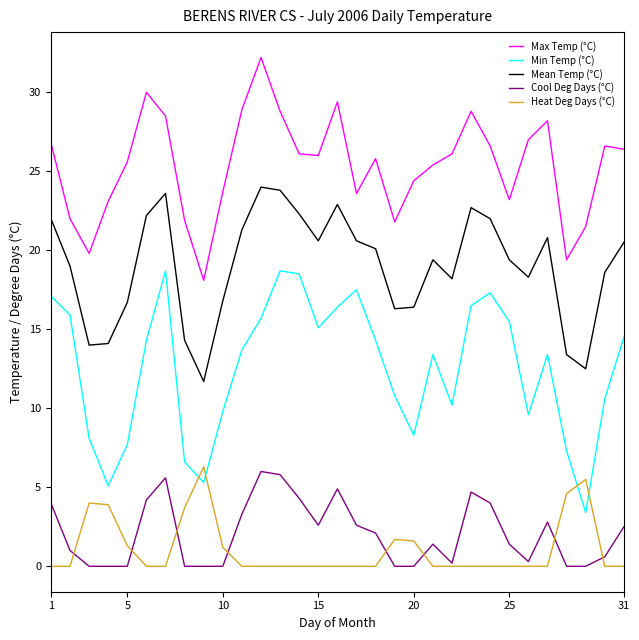

After their last crossing, which series has the higher values: Min Temp (°C) or Heat Deg Days (°C)?

Min Temp (°C)